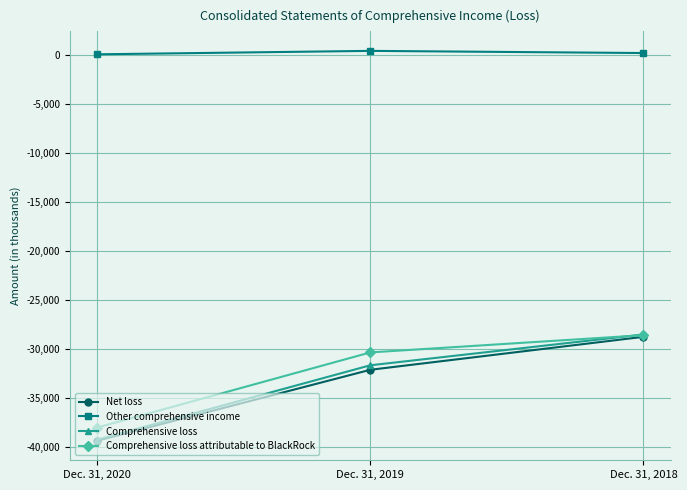

Does the chart have visible grid lines?

Yes